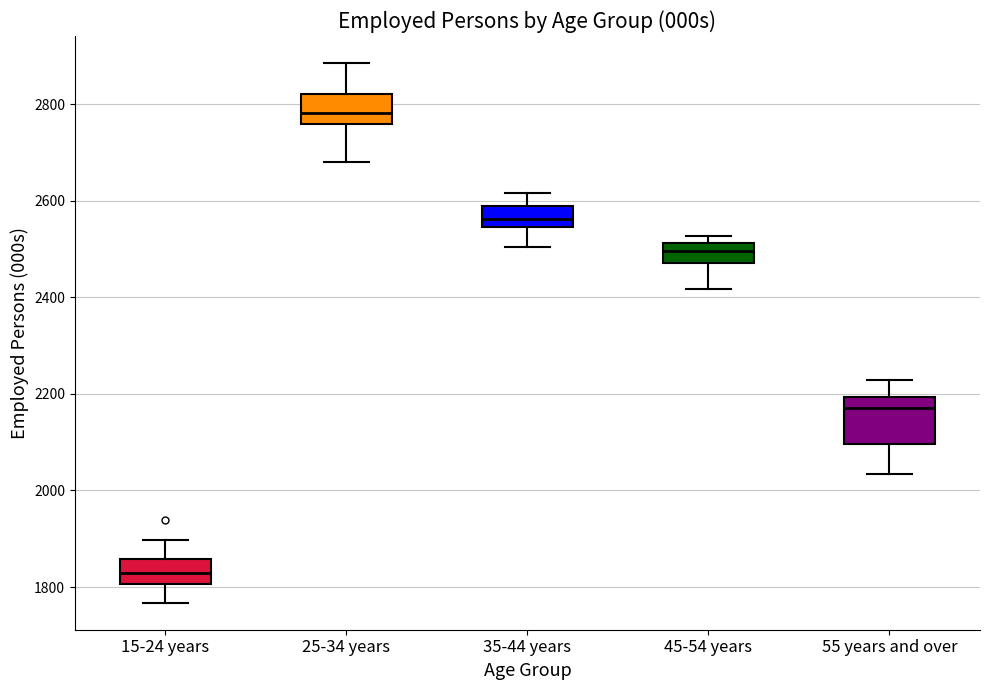

Reading left to right, transcribe this box plot: for each box, give where its median line is, the range the box spans, and where its two whiskers end, as read against the y-axis. The values are not printed on the chart, so give them approximately, as read against the axis.

15-24 years: median 1820, box 1800 to 1860, whiskers 1760 to 1900
25-34 years: median 2780, box 2760 to 2820, whiskers 2680 to 2880
35-44 years: median 2560, box 2540 to 2580, whiskers 2500 to 2620
45-54 years: median 2500, box 2480 to 2520, whiskers 2420 to 2520 (just above the box's upper edge)
55 years and over: median 2160, box 2100 to 2200, whiskers 2040 to 2220